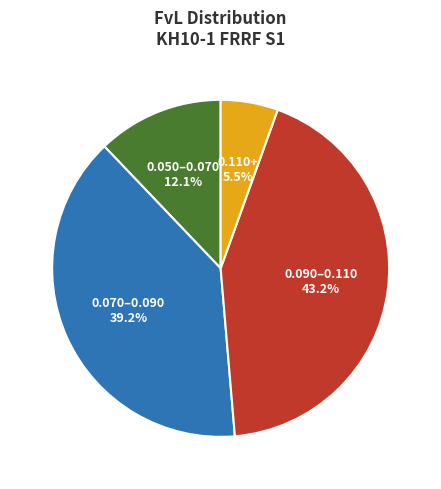

What portion of the pie excludes 0.070–0.090?

60.8%